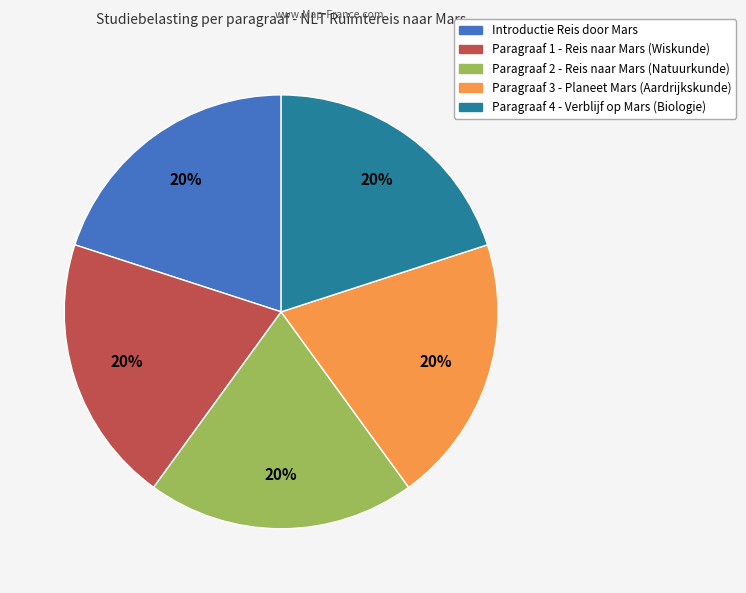

How many segments does this pie chart have?

5